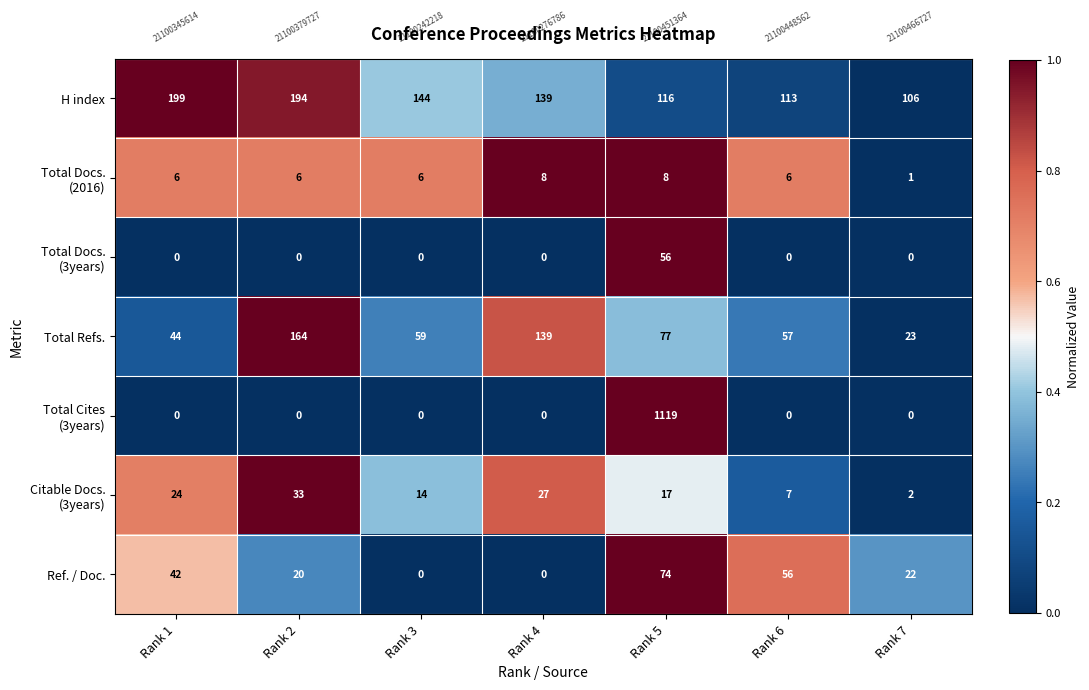

The Ref. / Doc. series shows 56 at Rank 6. True or false?

True